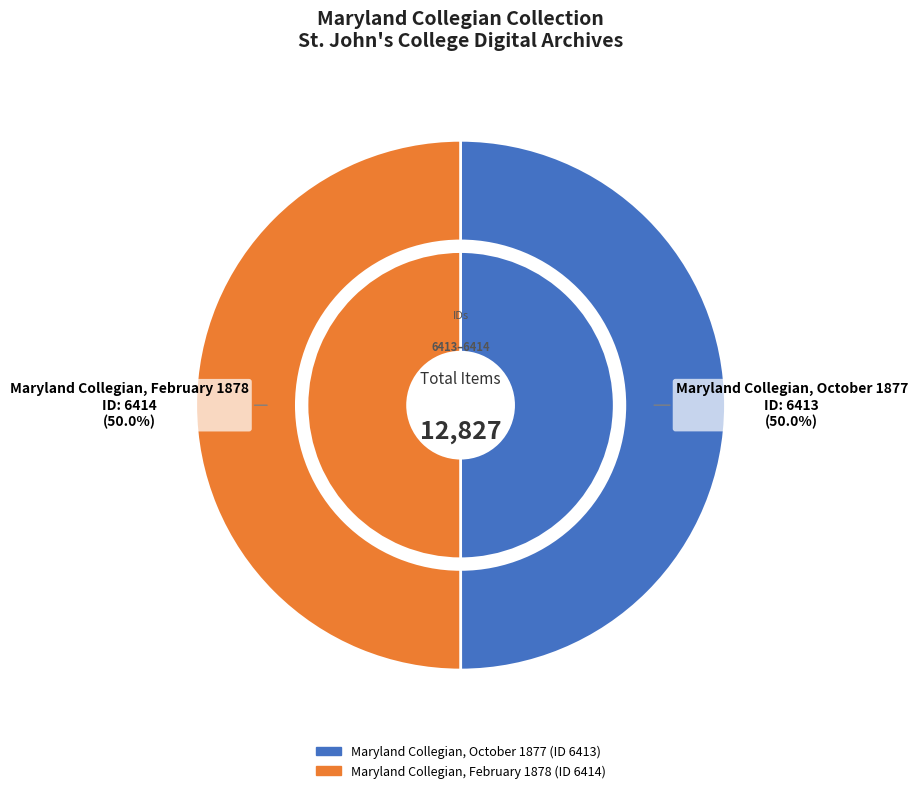

To the nearest percent, what percentage of the pie is Maryland Collegian, February 1878?

50%